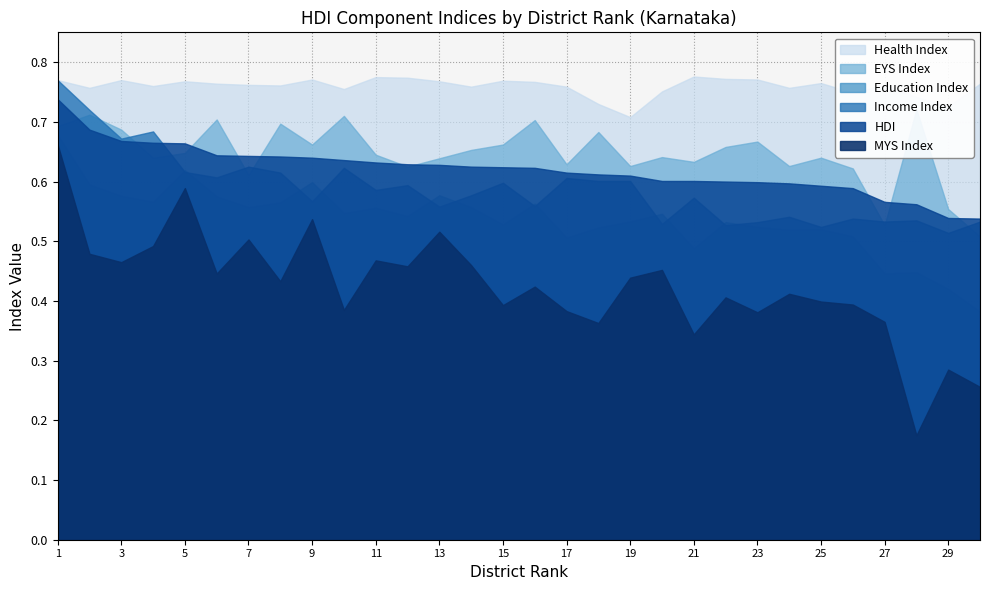

What is the difference between the maximum and minimum values in the Income Index series?

0.3